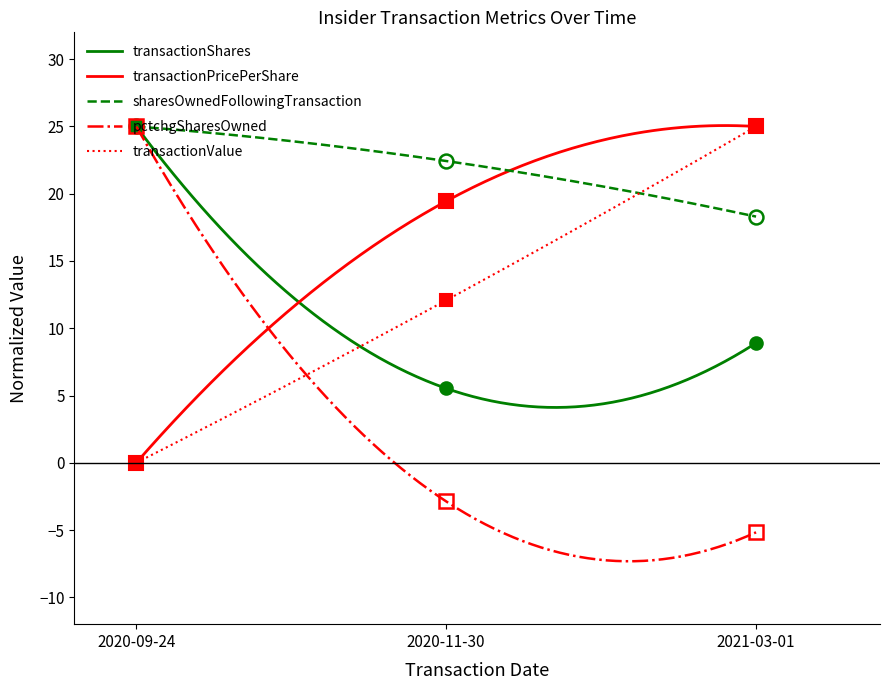

The value of transactionShares at 2021-03-01 is 14.0. True or false?

False